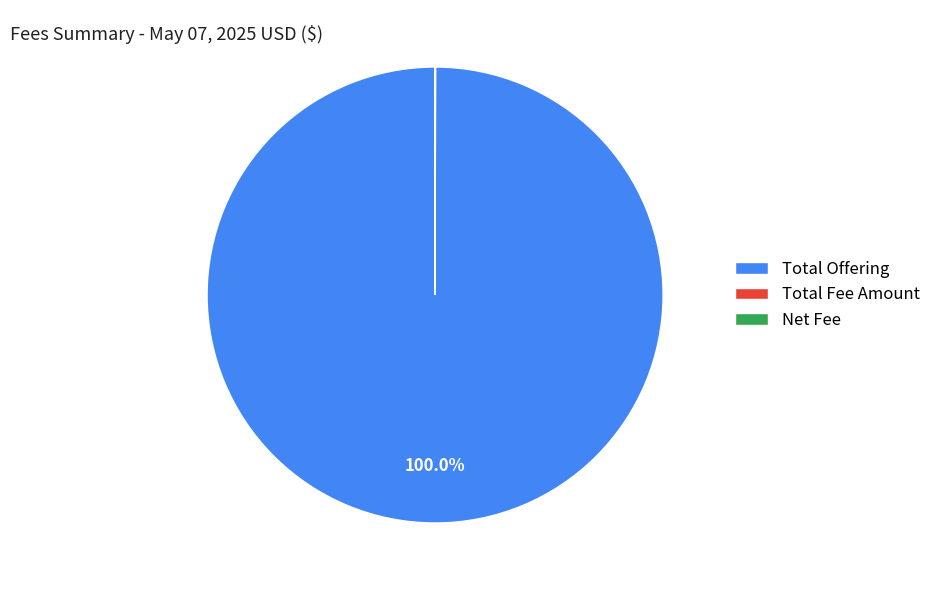

Which category has the biggest portion of the pie?

Total Offering